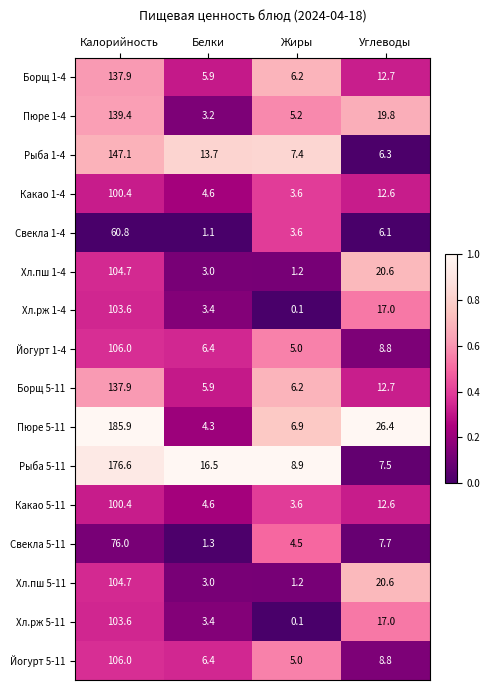

What is the sum of the Свекла 5-11 values at Жиры and Углеводы?

12.2